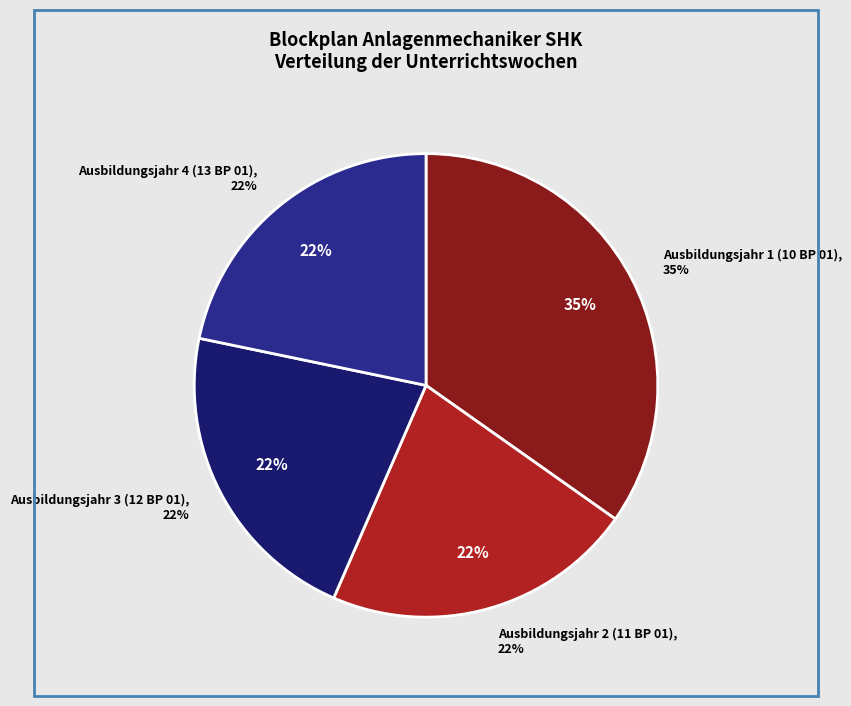

Is it true that Ausbildungsjahr 2 (11 BP 01) is 10% of the pie?

False